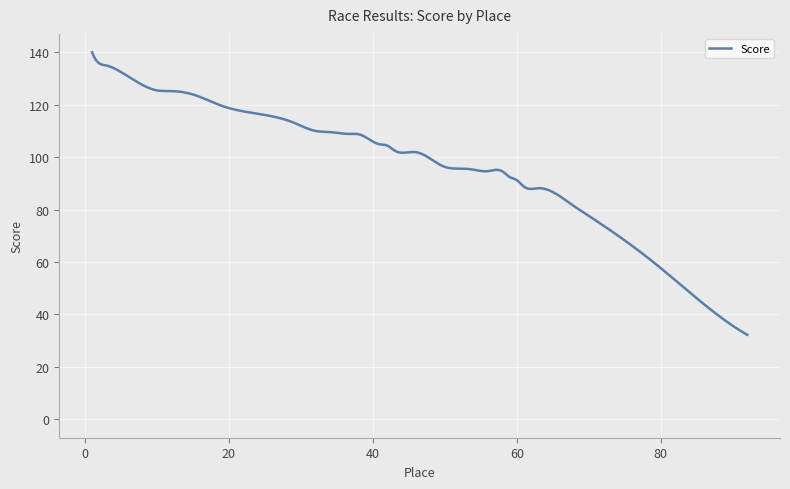

What is the maximum value shown in the chart?

140.0